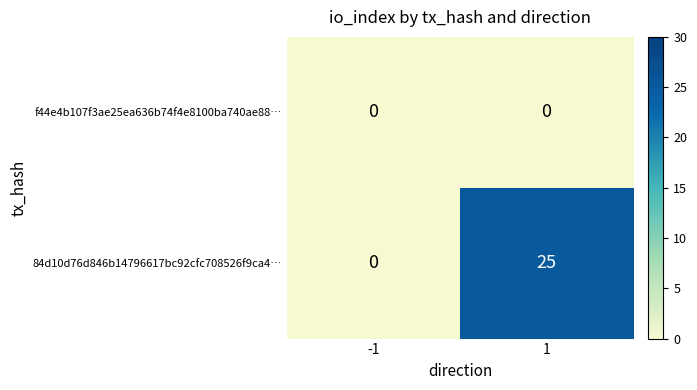

List the series in order of their overall mean, highest first.

84d10d76d846b14796617bc92cfc708526f9ca4…, f44e4b107f3ae25ea636b74f4e8100ba740ae88…